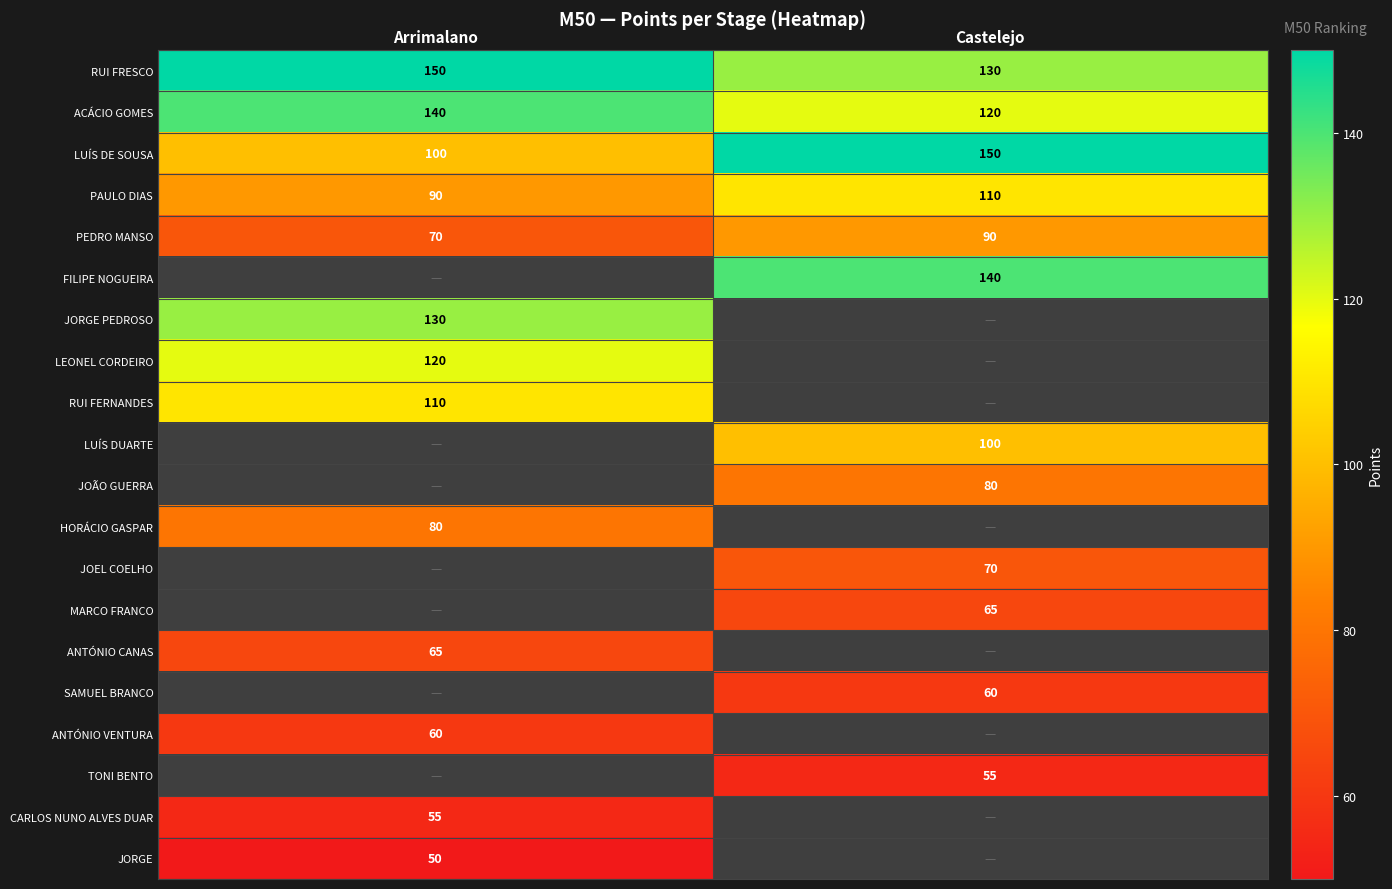

What is the sum of all PAULO DIAS values?

200